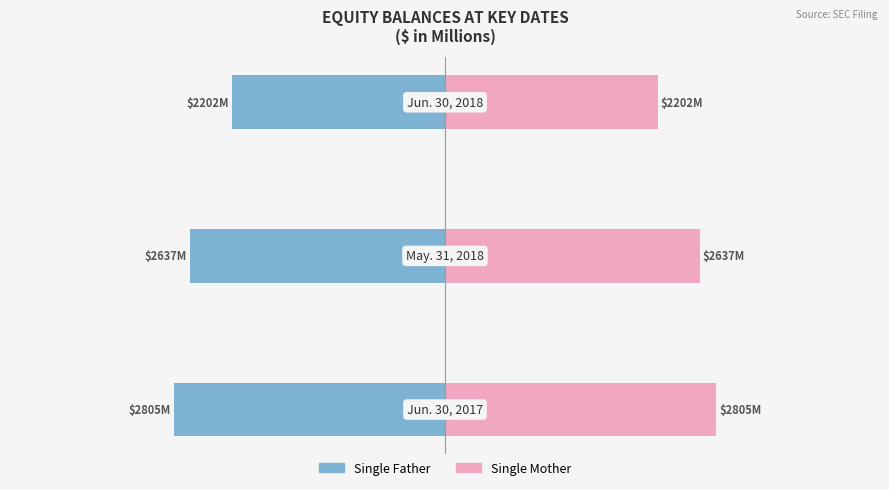

Rank the series at 1 from highest to lowest value.

Single Mother, Single Father